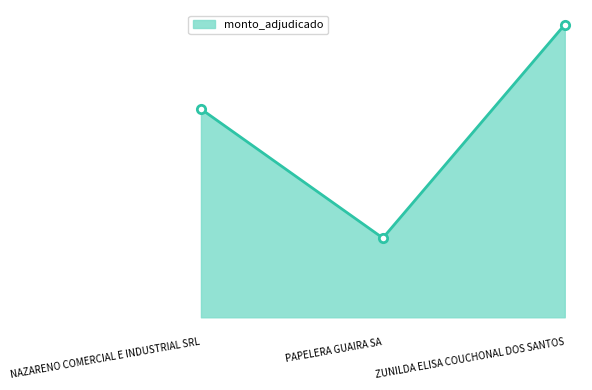

What is the label of the 3rd point from the left?

ZUNILDA ELISA COUCHONAL DOS SANTOS